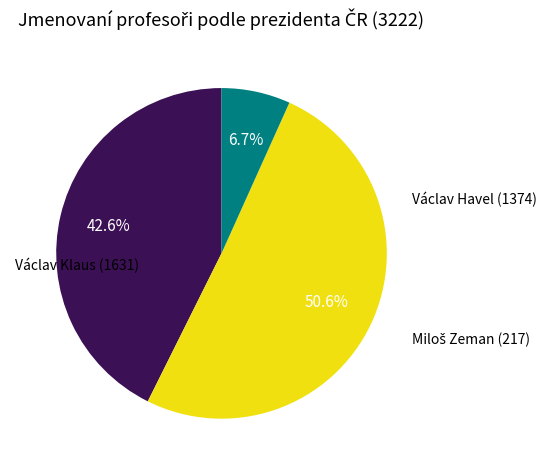

What is the largest slice in the pie chart?

Václav Klaus